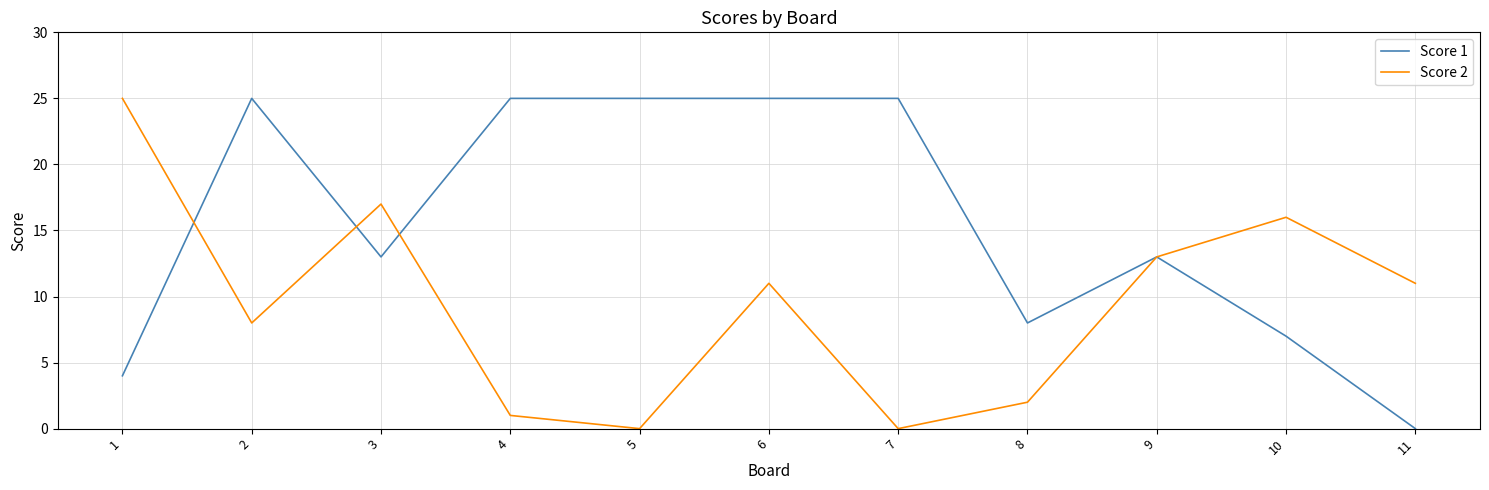

Reading right to left, what are all the values shown in this chart?

Score 1: 0	7	13	8	25	25	25	25	13	25	4
Score 2: 11	16	13	2	0	11	0	1	17	8	25